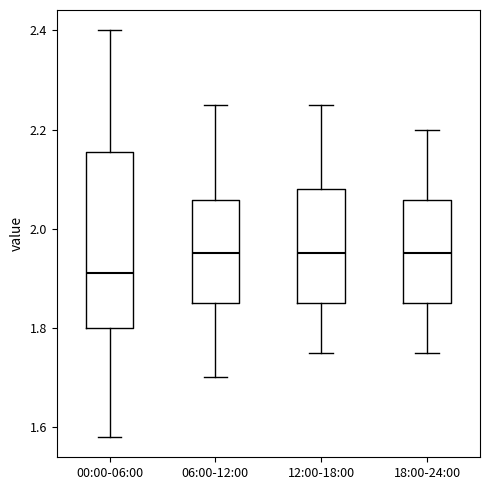

Reading left to right, read every box against the y-axis: the position of its median line, the range the box covers, and the ends of its whiskers. The values are not printed on the chart, so give them approximately, as read against the axis.

00:00-06:00: median 1.92, box 1.80 to 2.16, whiskers 1.58 to 2.40
06:00-12:00: median 1.96, box 1.86 to 2.06, whiskers 1.70 to 2.26
12:00-18:00: median 1.96, box 1.86 to 2.08, whiskers 1.76 to 2.26
18:00-24:00: median 1.96, box 1.86 to 2.06, whiskers 1.76 to 2.20